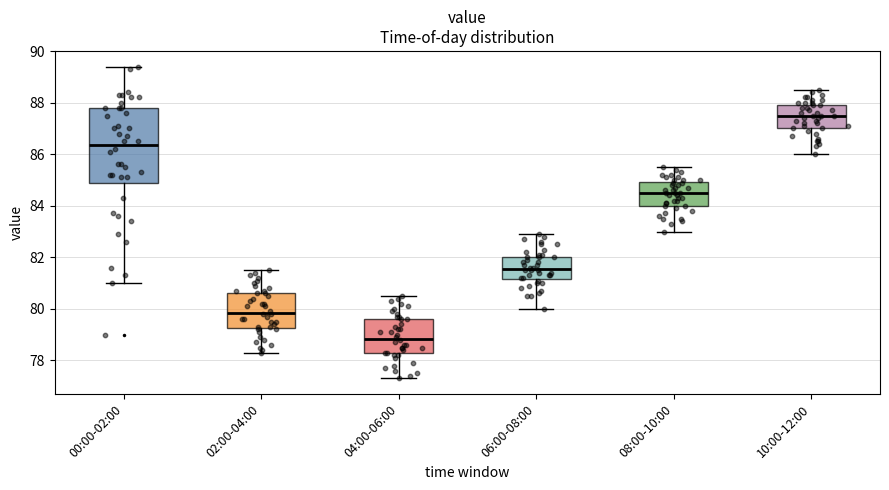

Where is the lower edge of the box for 10:00-12:00 on the y-axis? The values are not printed on the chart, so give them approximately, as read against the axis.

87.0